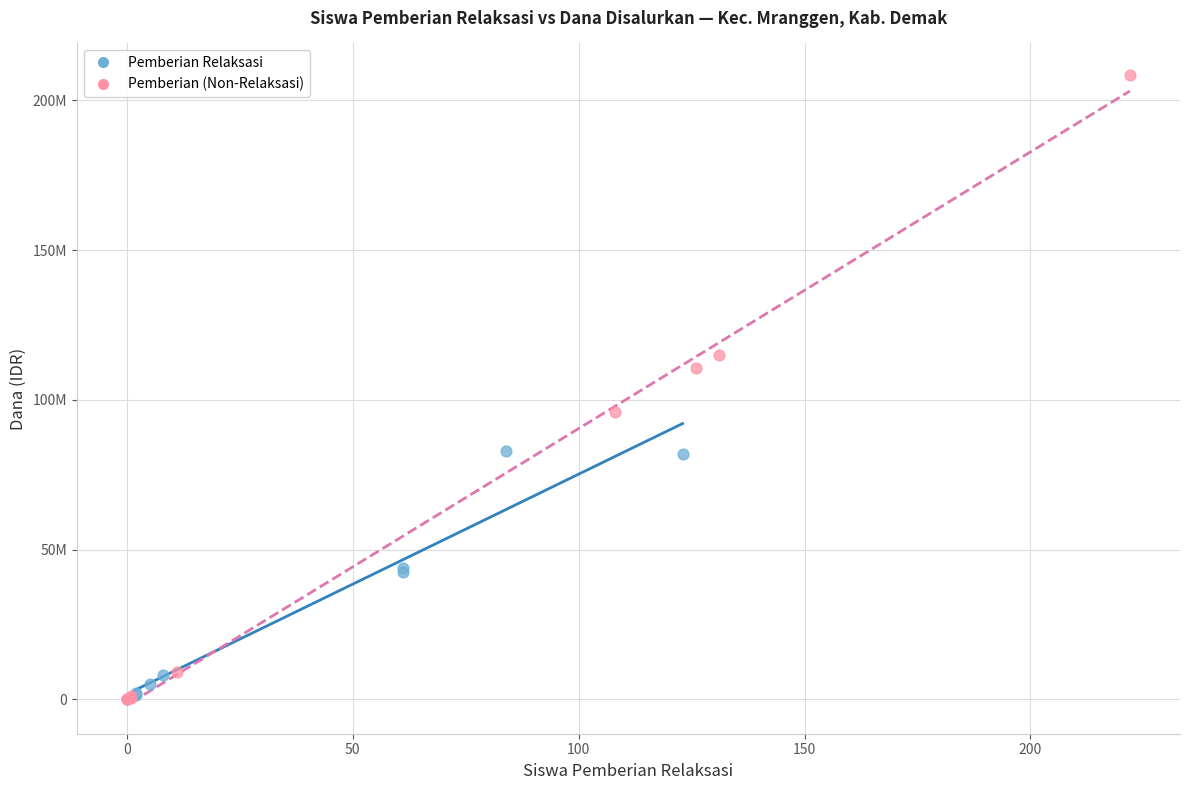

Which series contains the highest Y value?

Pemberian (Non-Relaksasi)